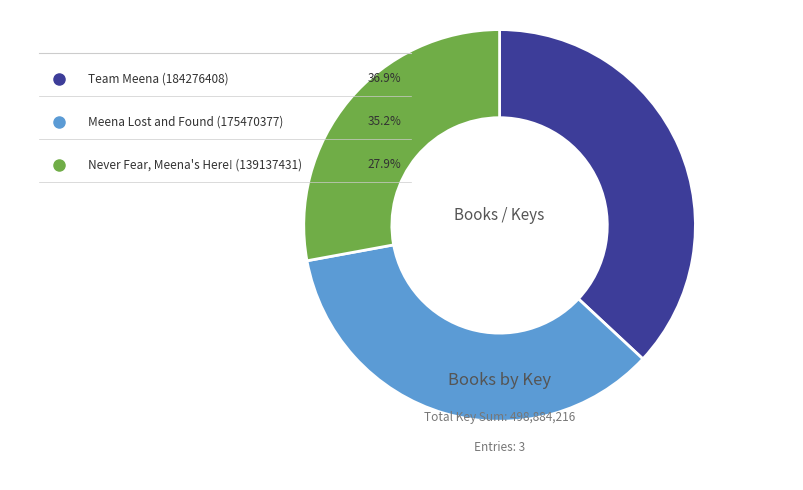

Combined, do Team Meena (184276408) and Meena Lost and Found (175470377) account for over 50%?

Yes